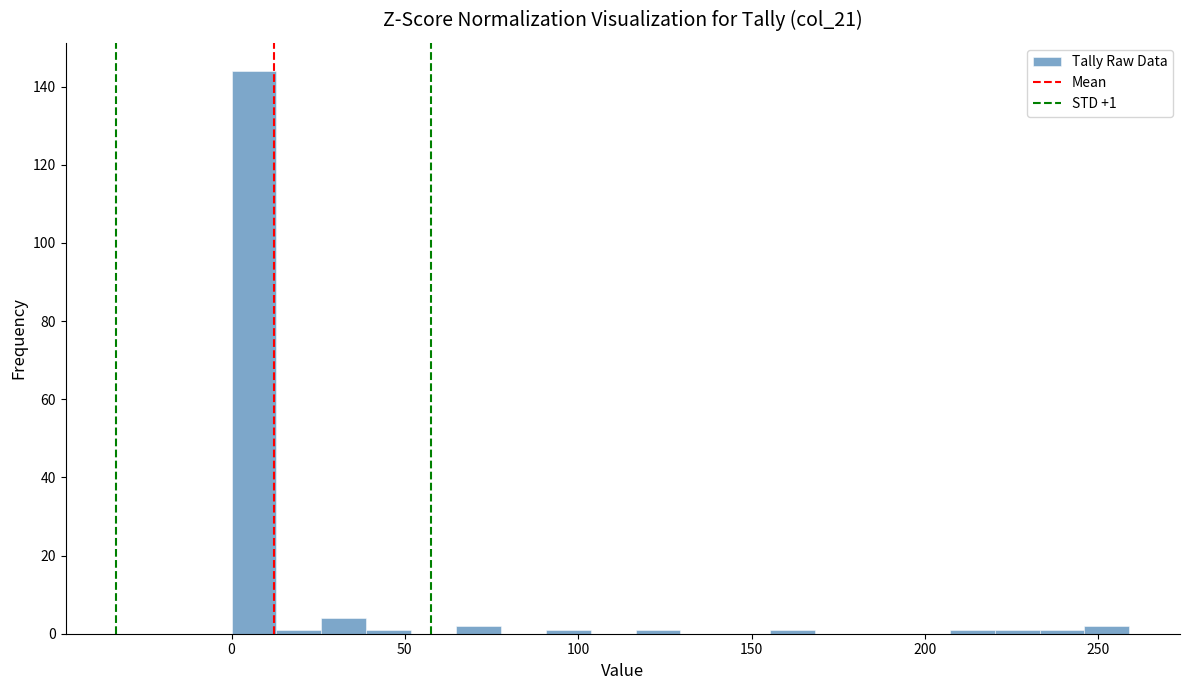

Around what value on the x-axis is the tallest bar? Give the approximate position of its centre, as read against the axis.

5